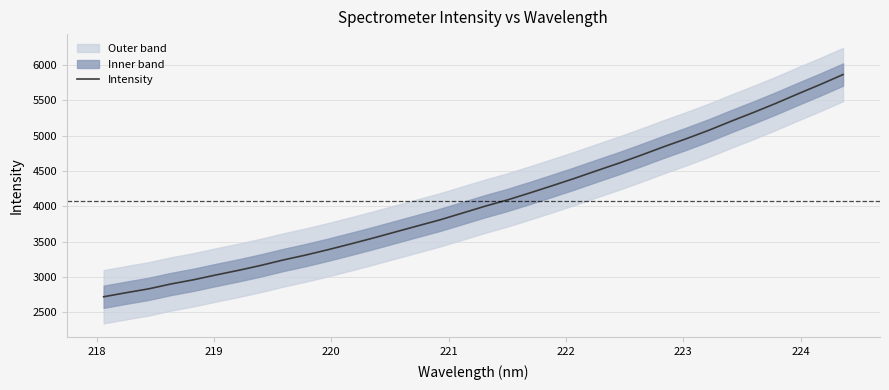

What is the highest value of the Intensity series?

5863.8